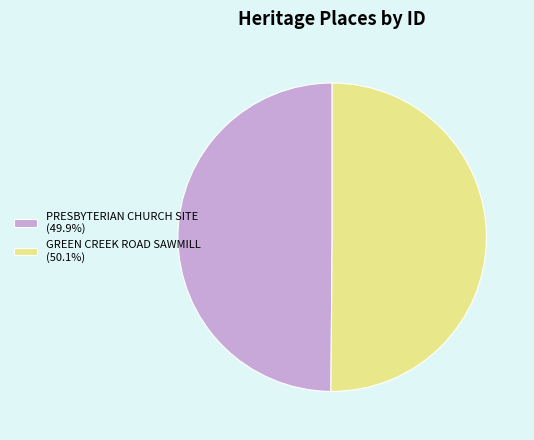

Is the sum of GREEN CREEK ROAD SAWMILL (50.1%) and PRESBYTERIAN CHURCH SITE (49.9%) greater than half?

Yes